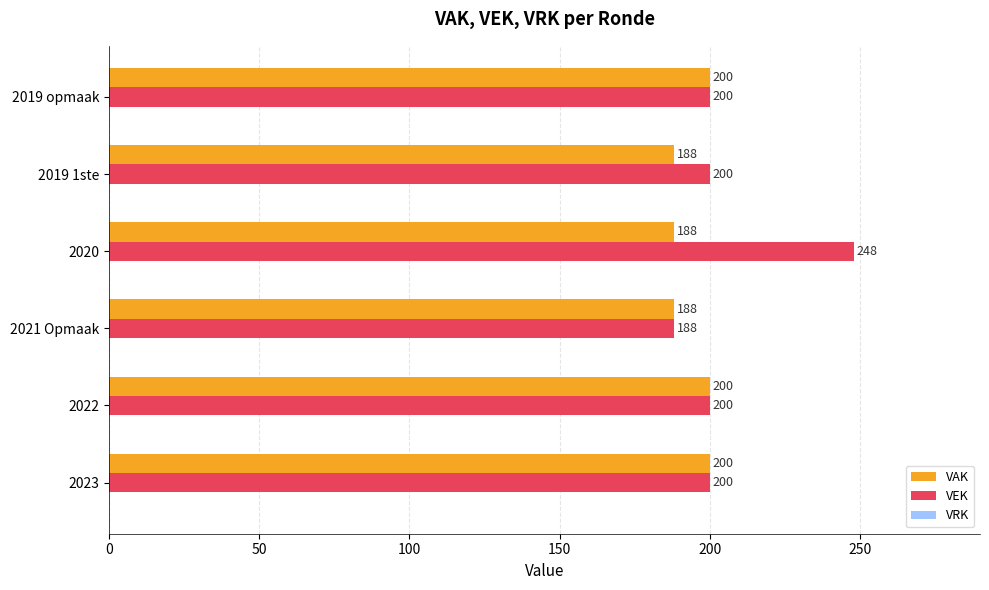

True or false: VEK has a value of 248 at 2020.

True